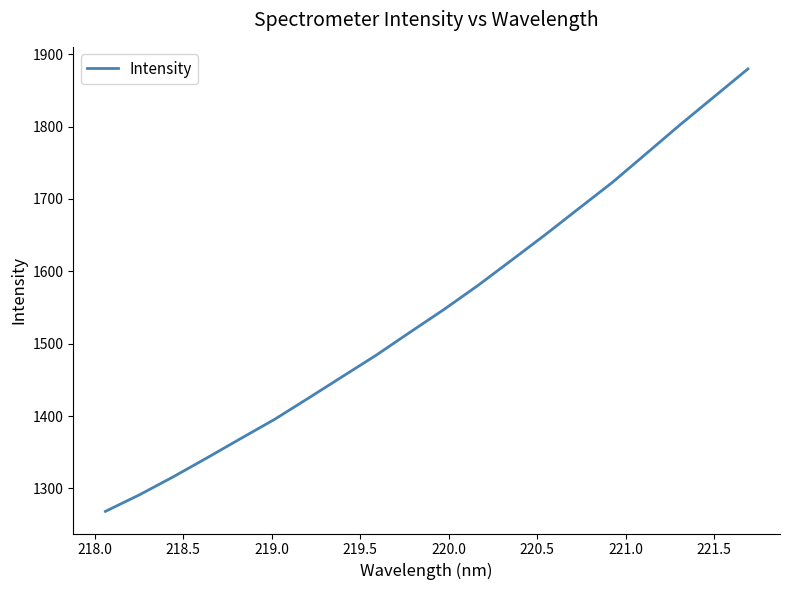

What is the difference between the maximum and minimum values?

611.3